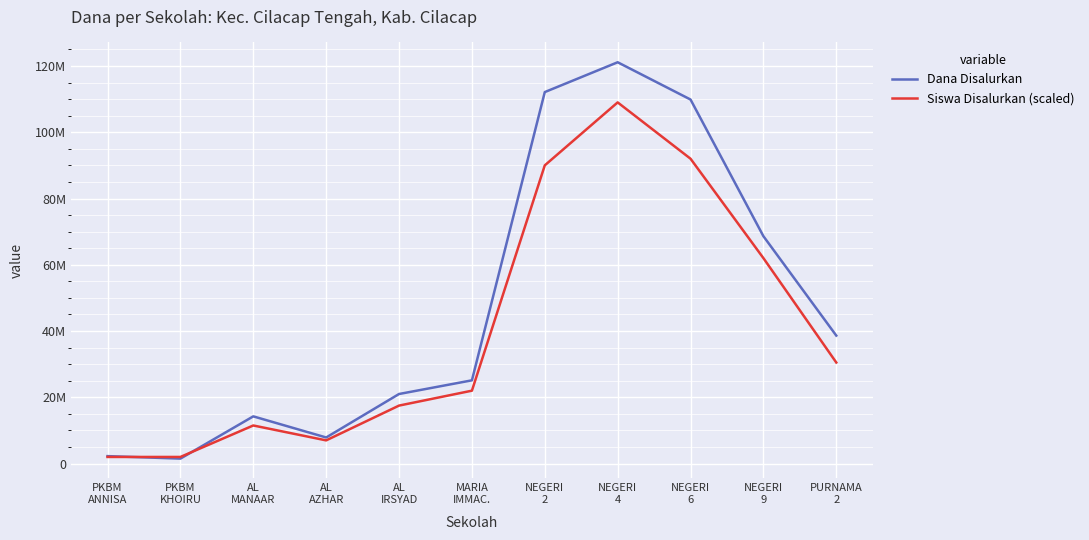

Does the chart have visible grid lines?

Yes